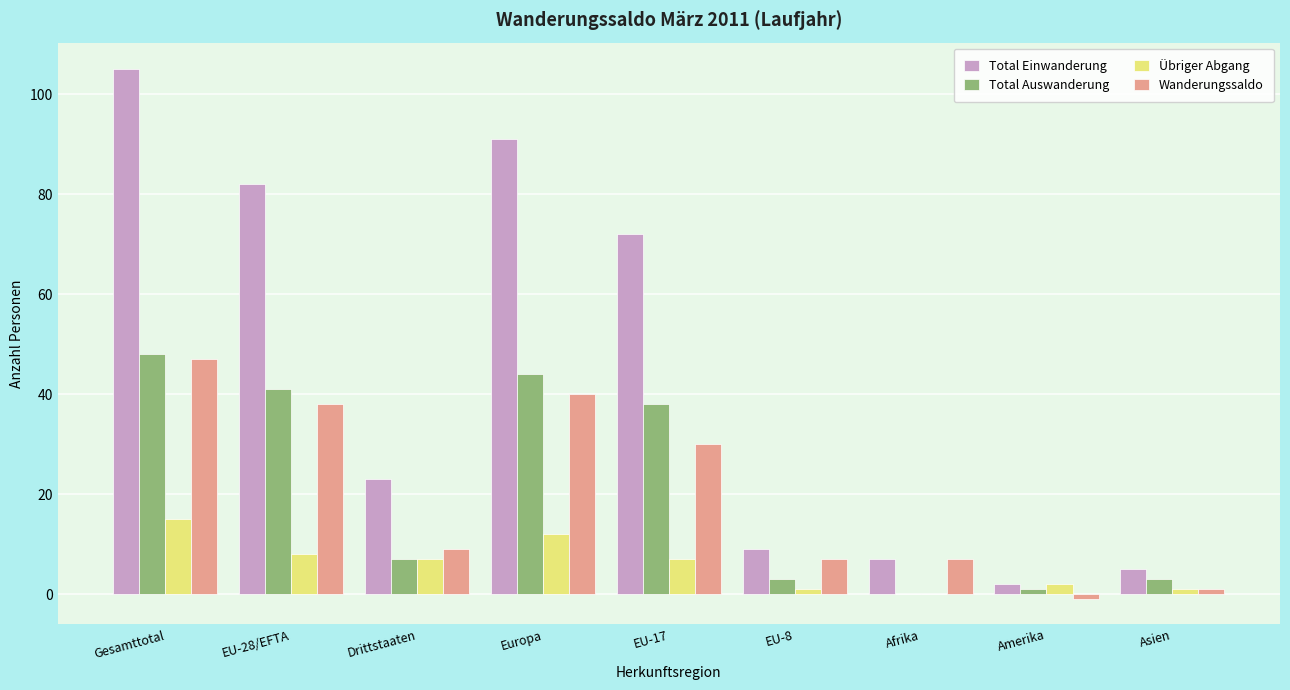

What is the sum of all Total Einwanderung values?

396